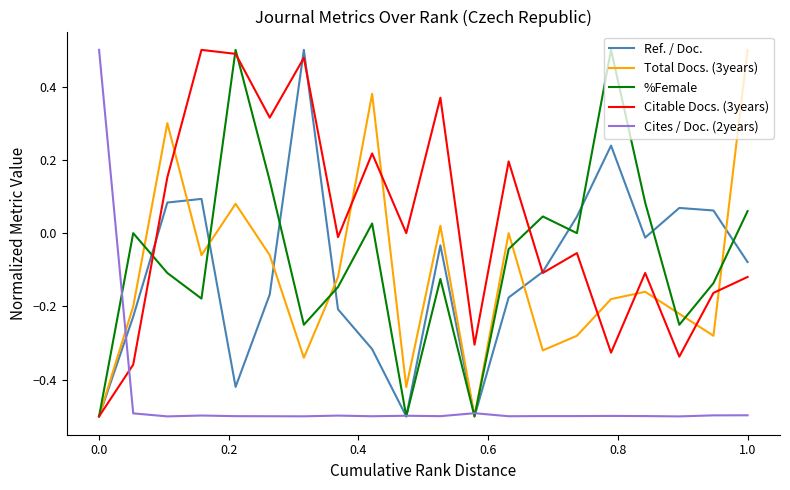

Which series has the largest total across all categories?

Citable Docs. (3years)